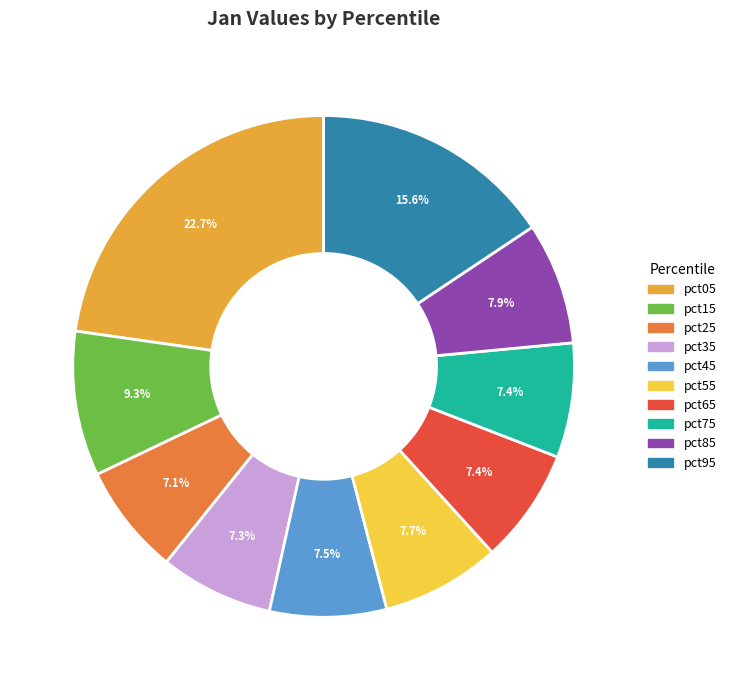

Is there a majority slice in this chart?

No